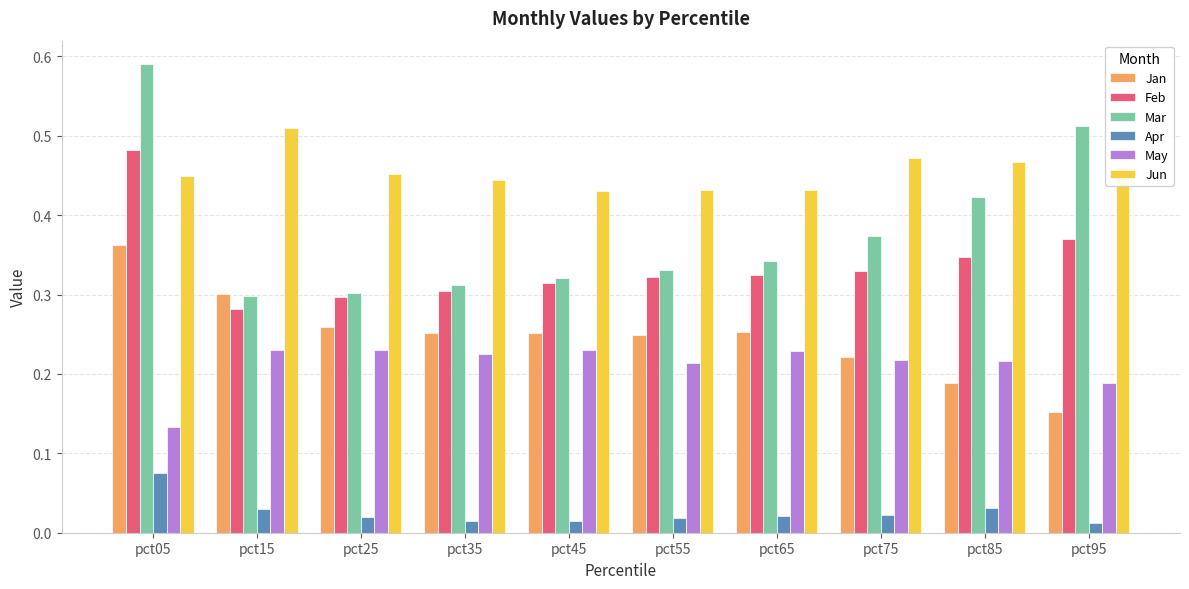

Rank the series by their maximum value, from lowest to highest.

Apr, May, Jan, Feb, Jun, Mar